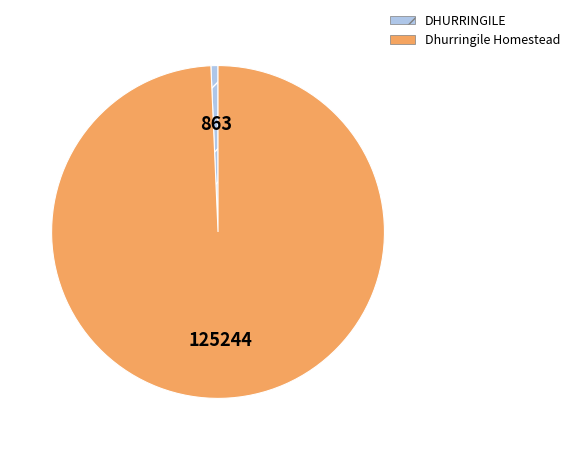

Does DHURRINGILE represent more than half of the total?

No